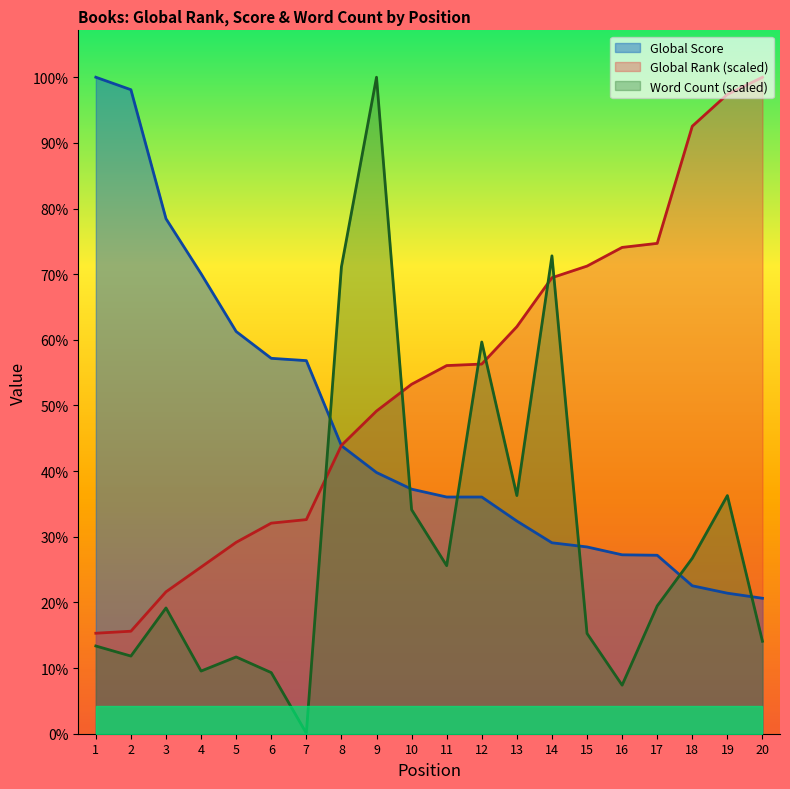

What are all the series names shown in the legend?

Global Rank, Global Score, Word Count